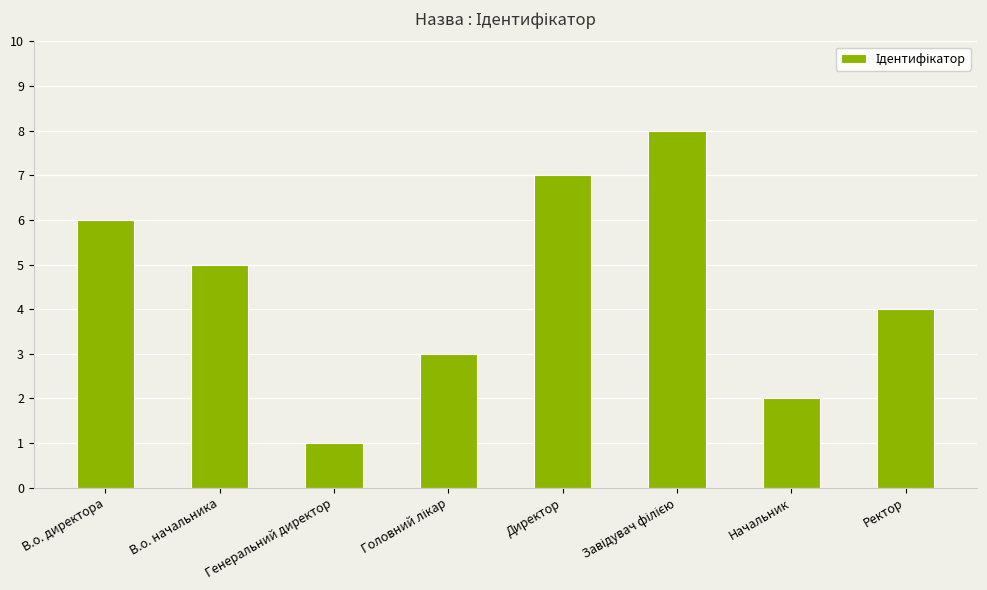

What value does the data have at В.о. директора?

6